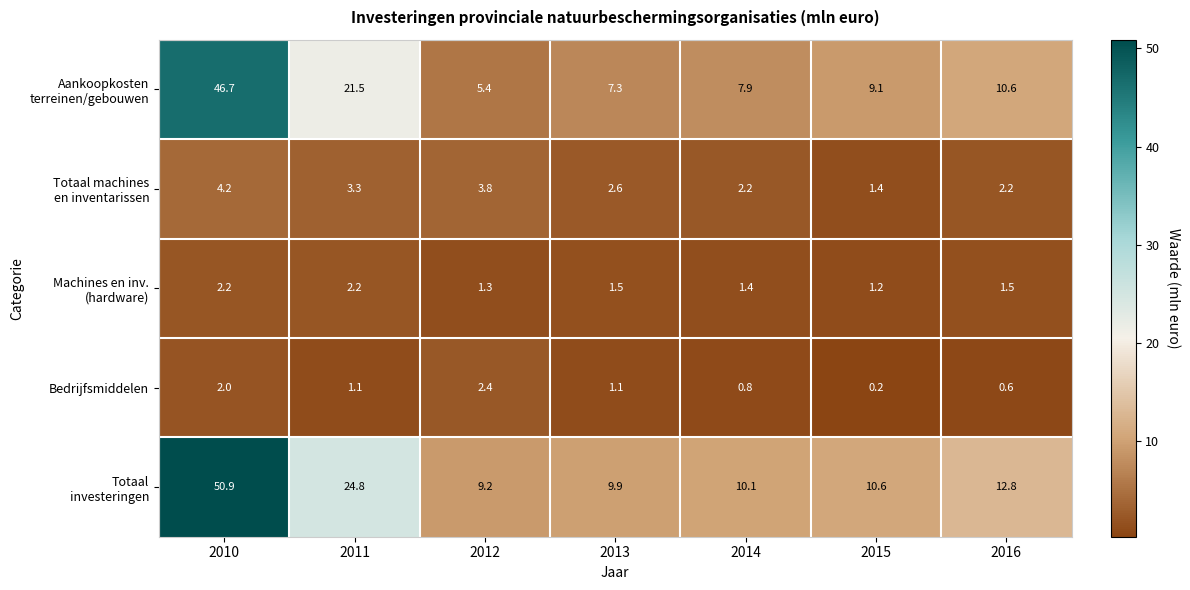

The value of Bedrijfsmiddelen at 2012 is 2.4. True or false?

True